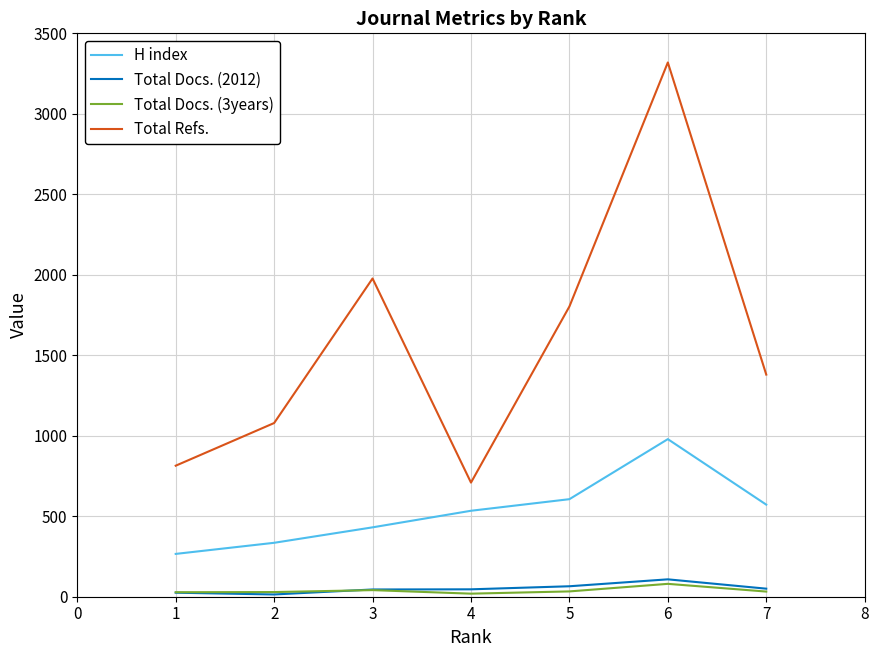

Which category has the highest value across all series?

6